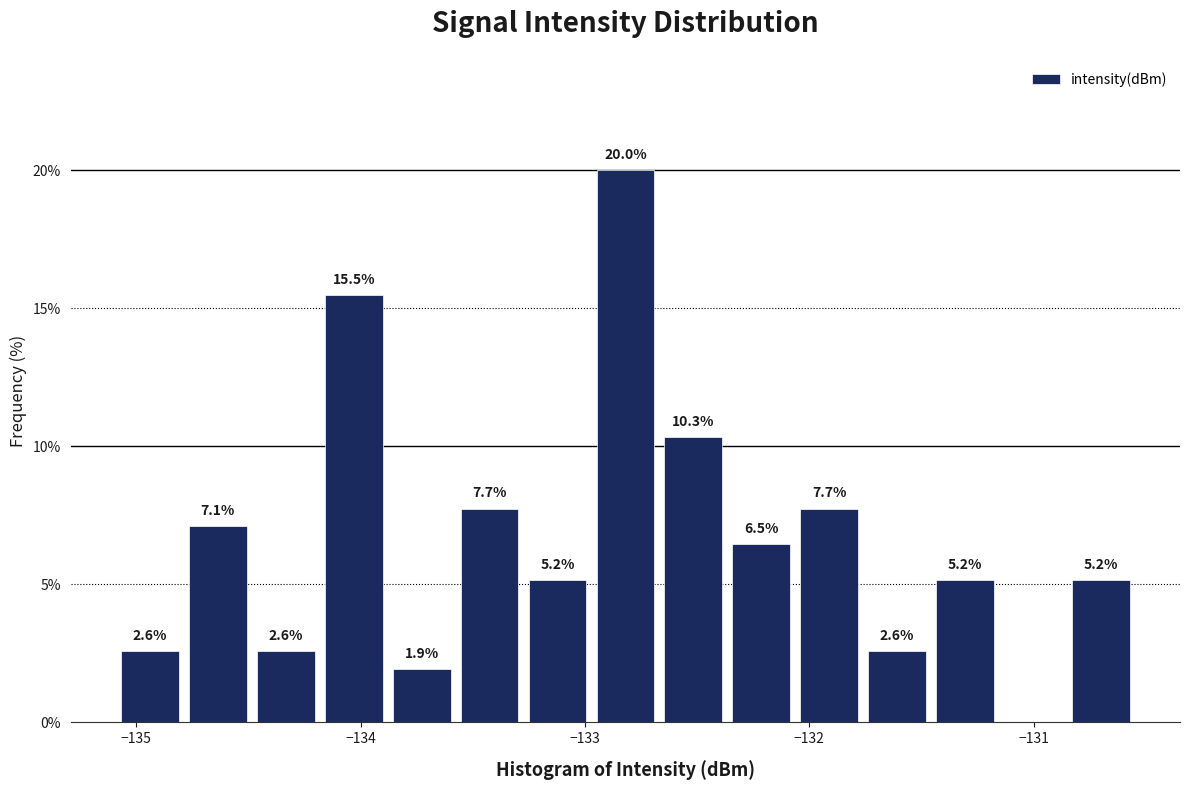

Around what value on the x-axis is the tallest bar? Give the approximate position of its centre, as read against the axis.

-132.8